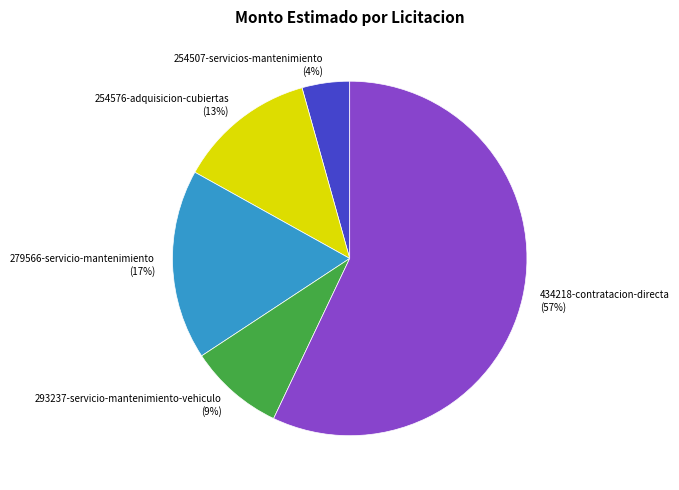

Is the sum of 279566-servicio-mantenimiento and 254507-servicios-mantenimiento greater than half?

No